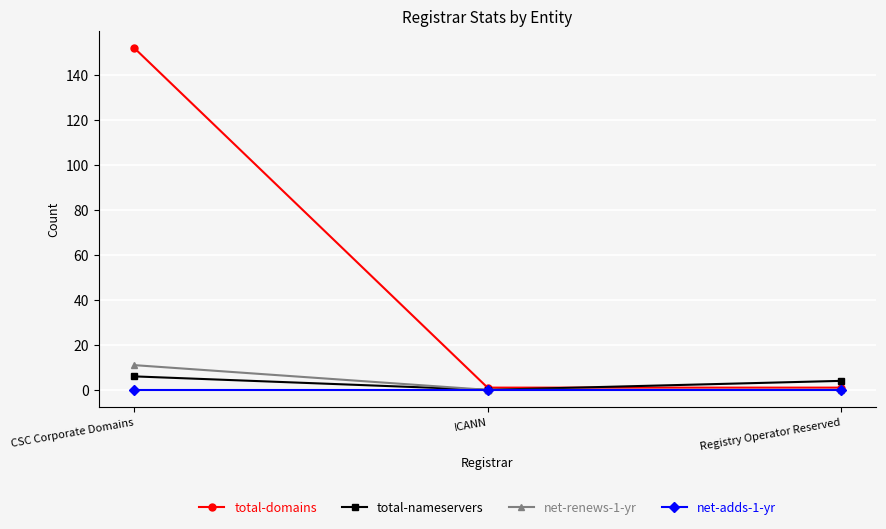

What is the label of the 1st point from the right?

Registry Operator Reserved